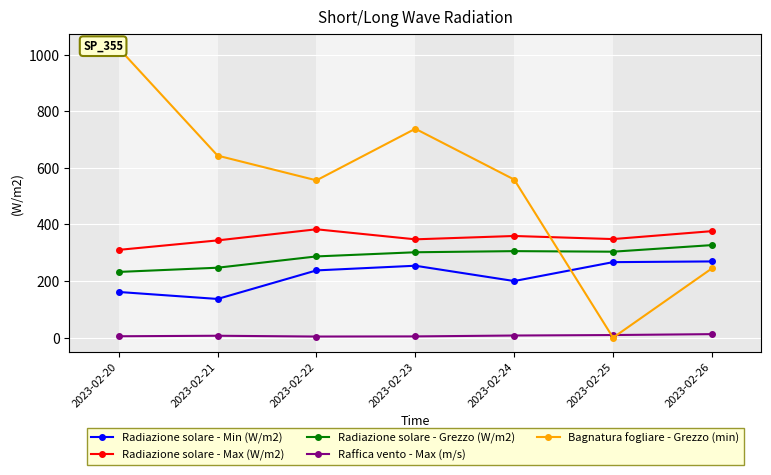

Which series has the largest range (max minus min)?

Bagnatura fogliare - Grezzo (min)